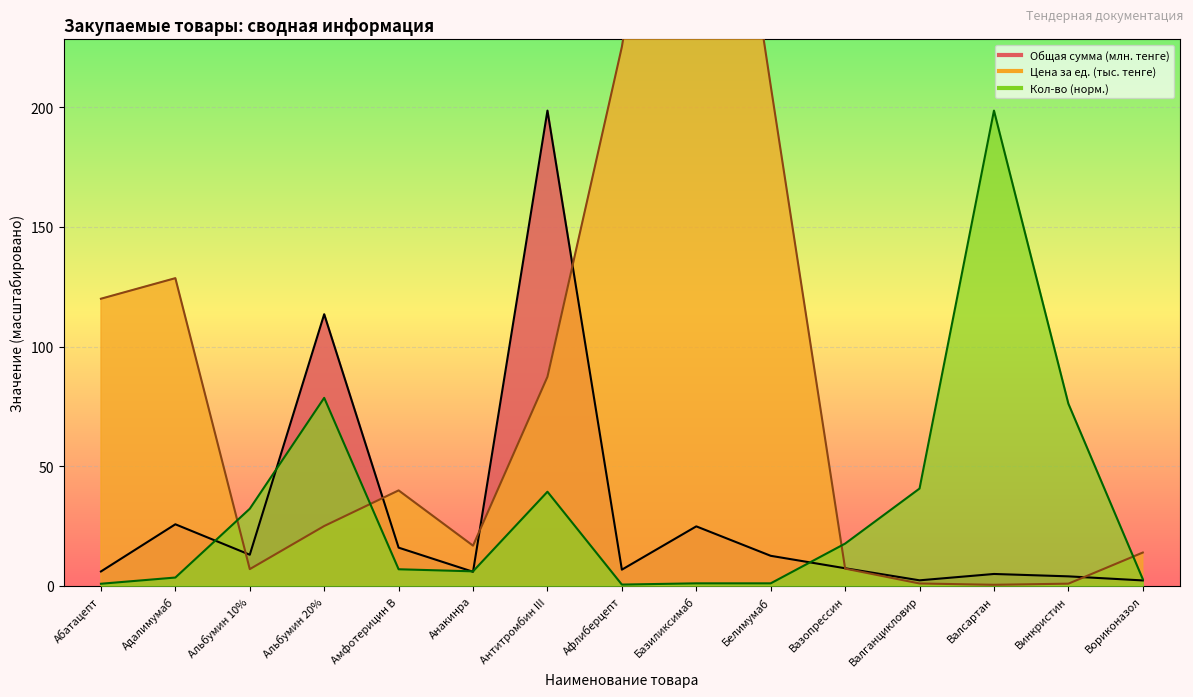

At how many categories does at least one series exceed 298?

1